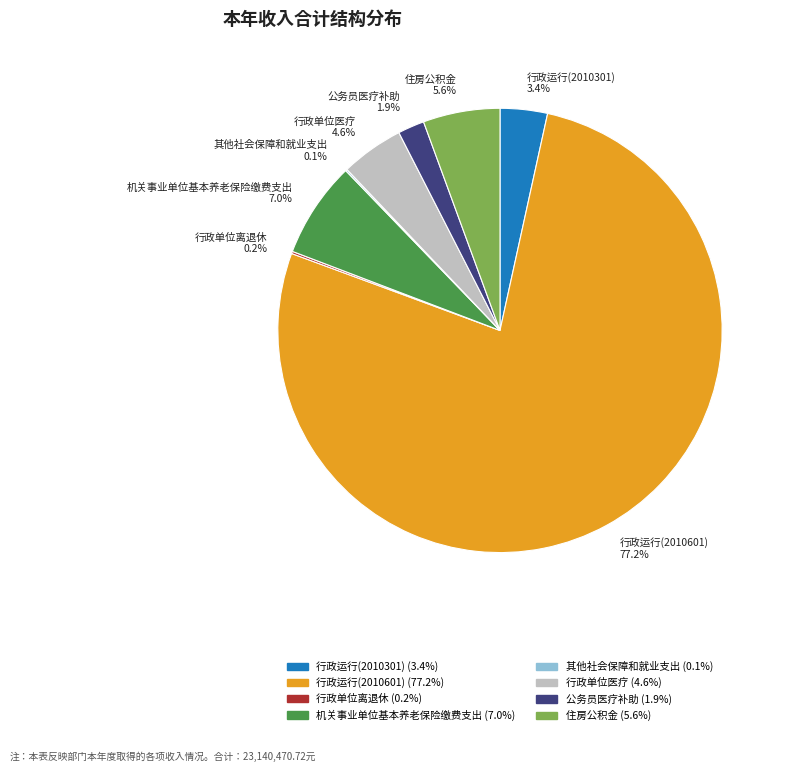

What portion of the pie excludes 住房公积金?

94.4%